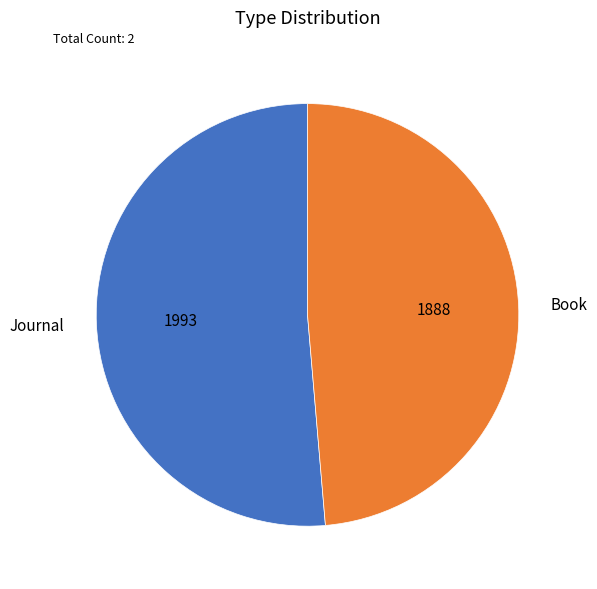

Do Journal and Book together represent more than half of the pie?

Yes